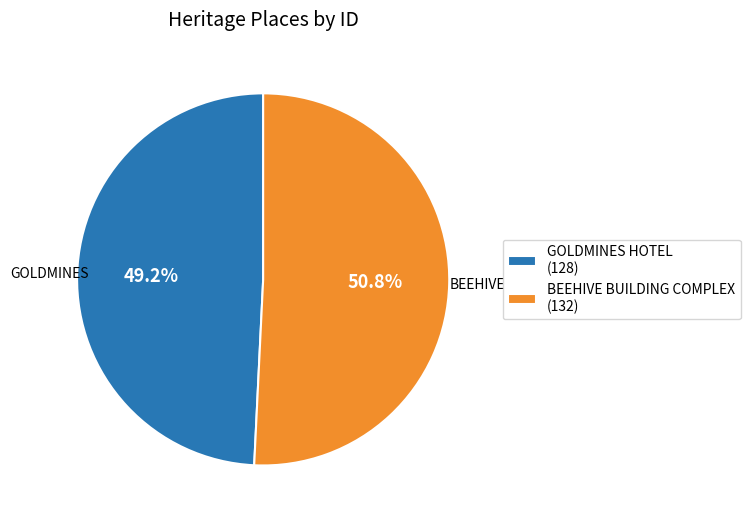

To the nearest percent, what percentage of the pie is GOLDMINES HOTEL?

49%